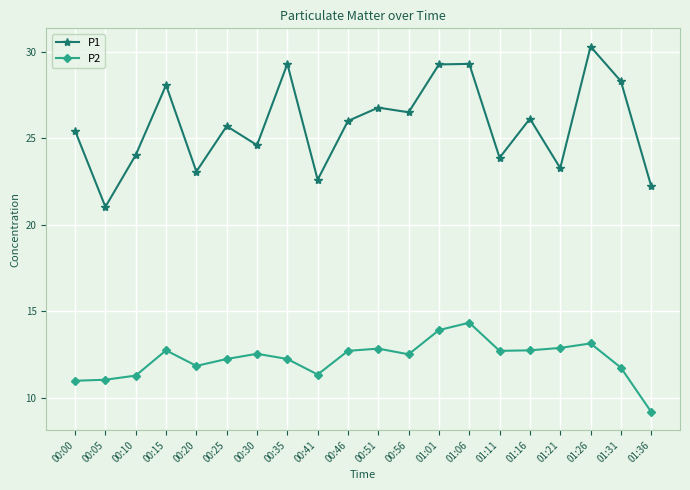

Is it true that P2 equals 11.0 at 00:00?

True